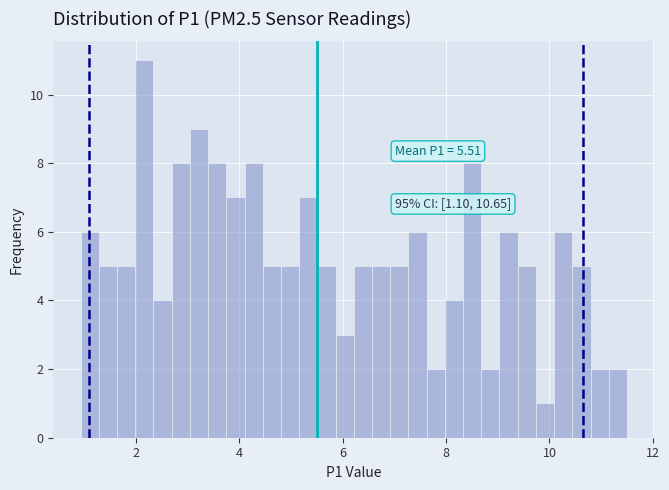

Read against the x-axis, roughly where is the centre of the tallest bar?

2.2